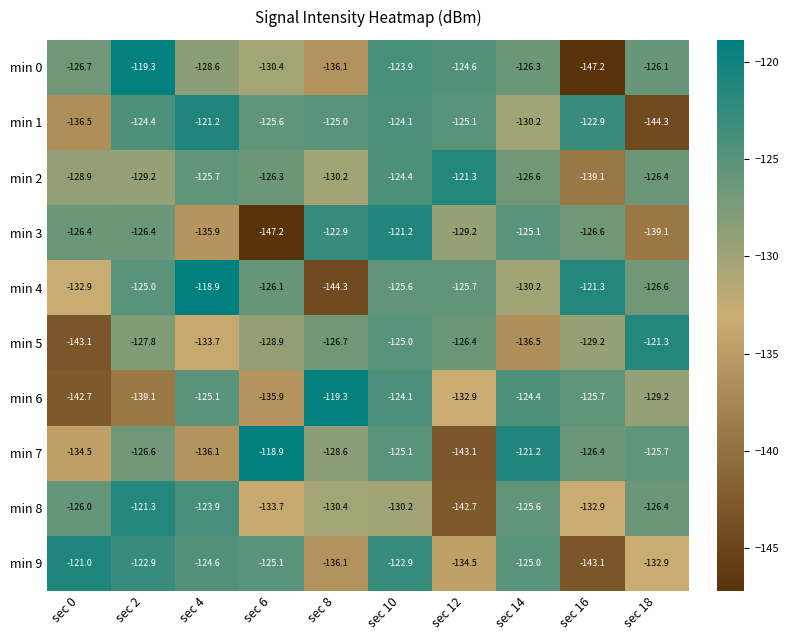

List the labels in order of min 6 value, smallest first.

sec 0, sec 2, sec 6, sec 12, sec 18, sec 16, sec 4, sec 14, sec 10, sec 8